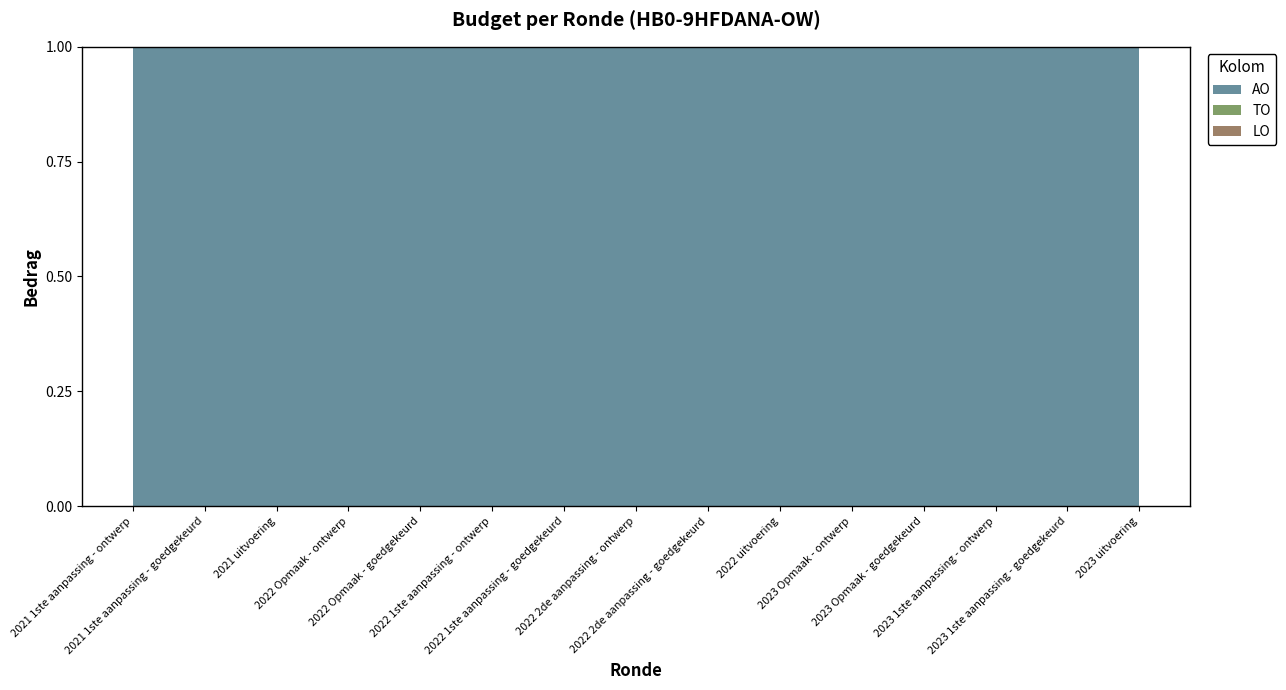

Does the chart have visible grid lines?

No